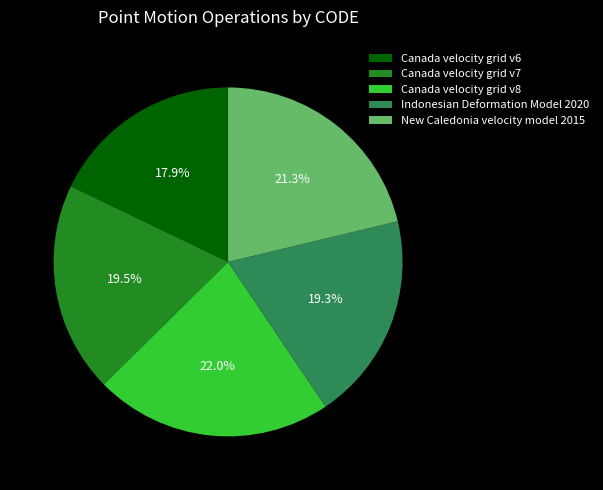

What is the smallest slice in the pie chart?

Canada velocity grid v6